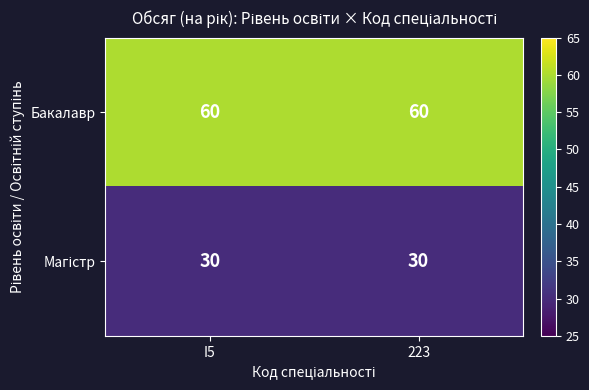

What is the approximate value of Бакалавр at I5?

60